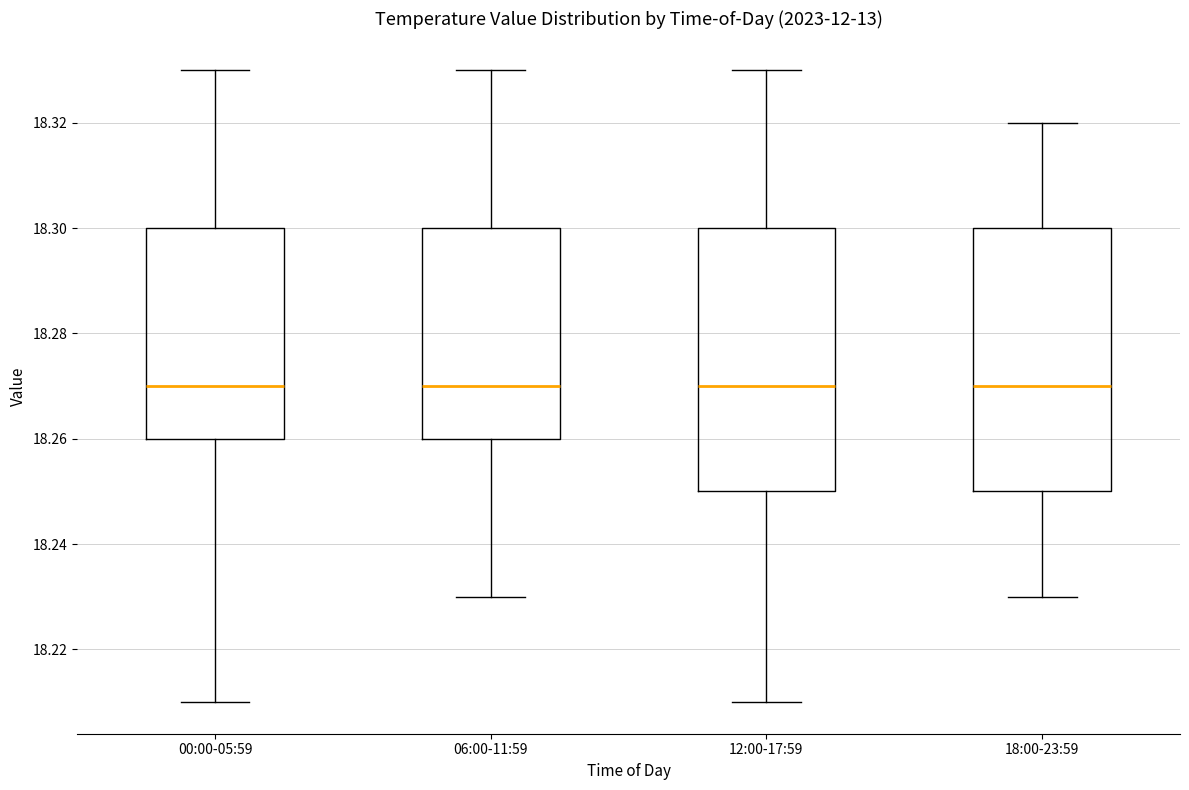

Where does the upper whisker of the box for 18:00-23:59 end on the y-axis? The values are not printed on the chart, so give them approximately, as read against the axis.

18.32